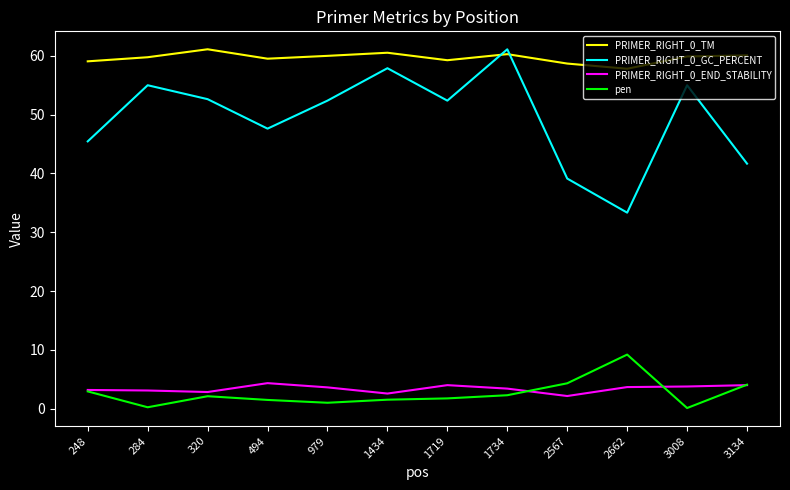

What is the sum of all PRIMER_RIGHT_0_GC_PERCENT values?

593.6